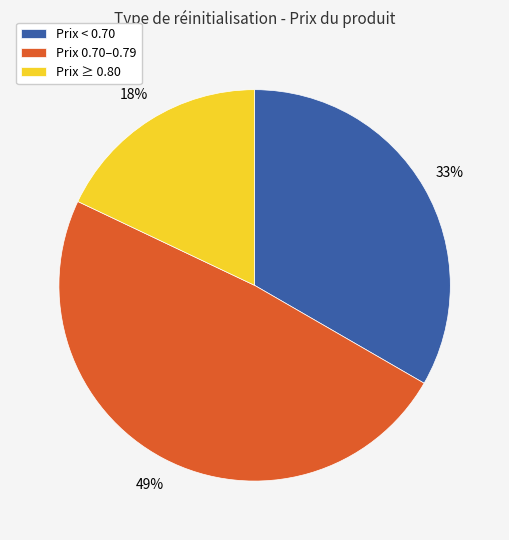

What percentage is the Prix ≥ 0.80 slice, to the nearest percent?

18%